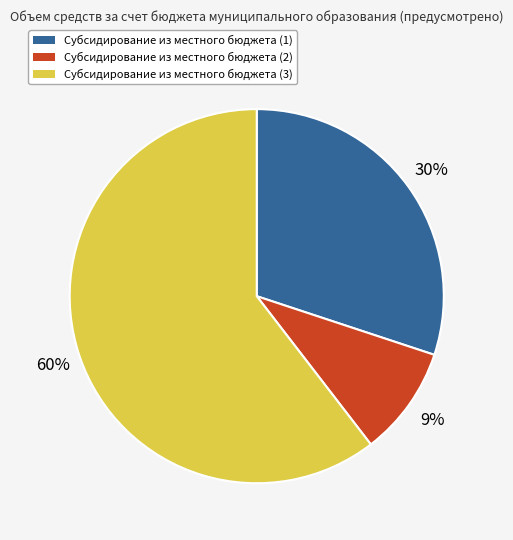

To the nearest percent, what portion does Субсидирование из местного бюджета (2) represent?

9%